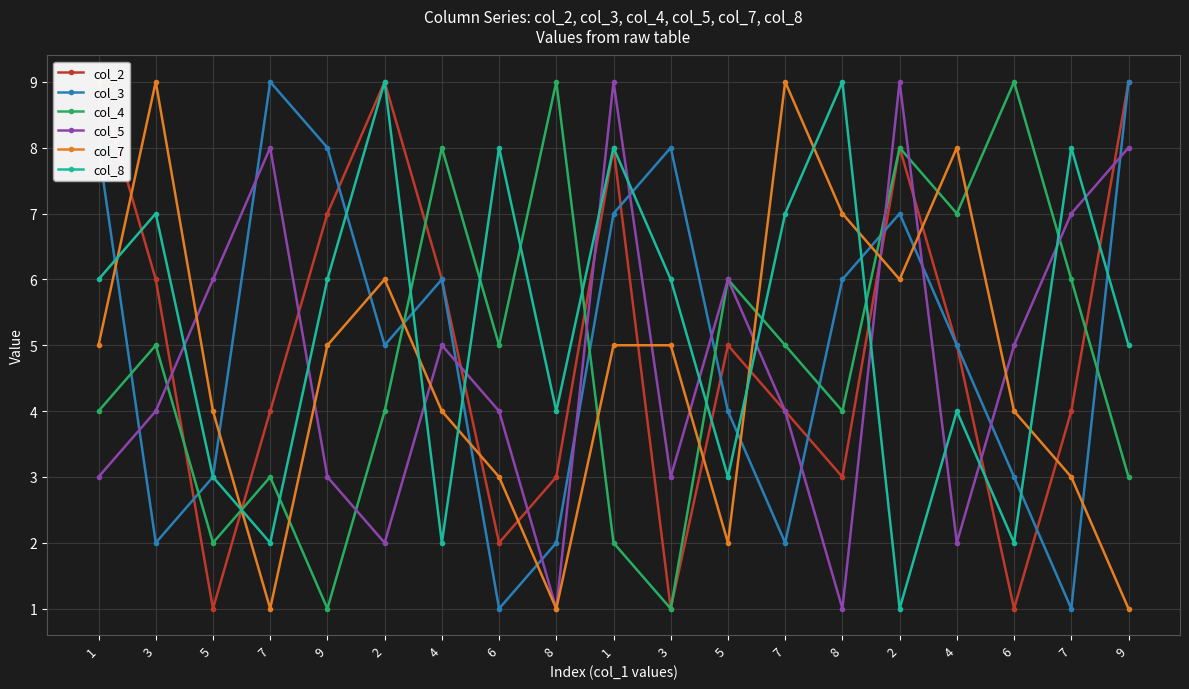

What is the difference between the maximum and minimum values in the col_3 series?

8